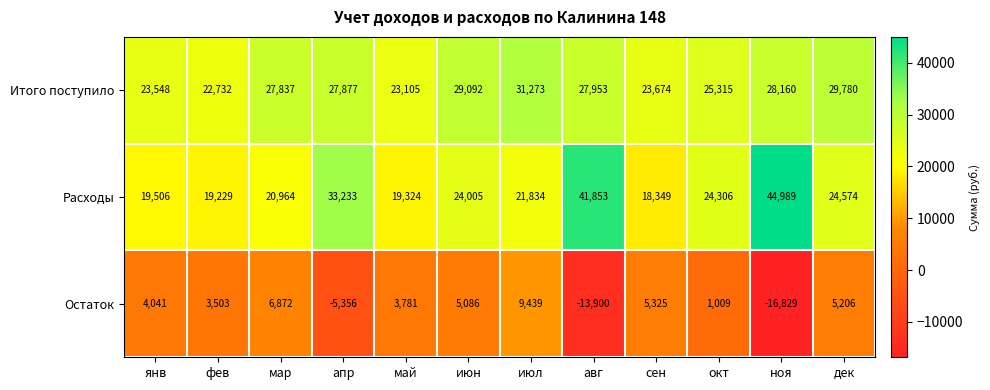

The Остаток series shows -16829 at ноя. True or false?

True